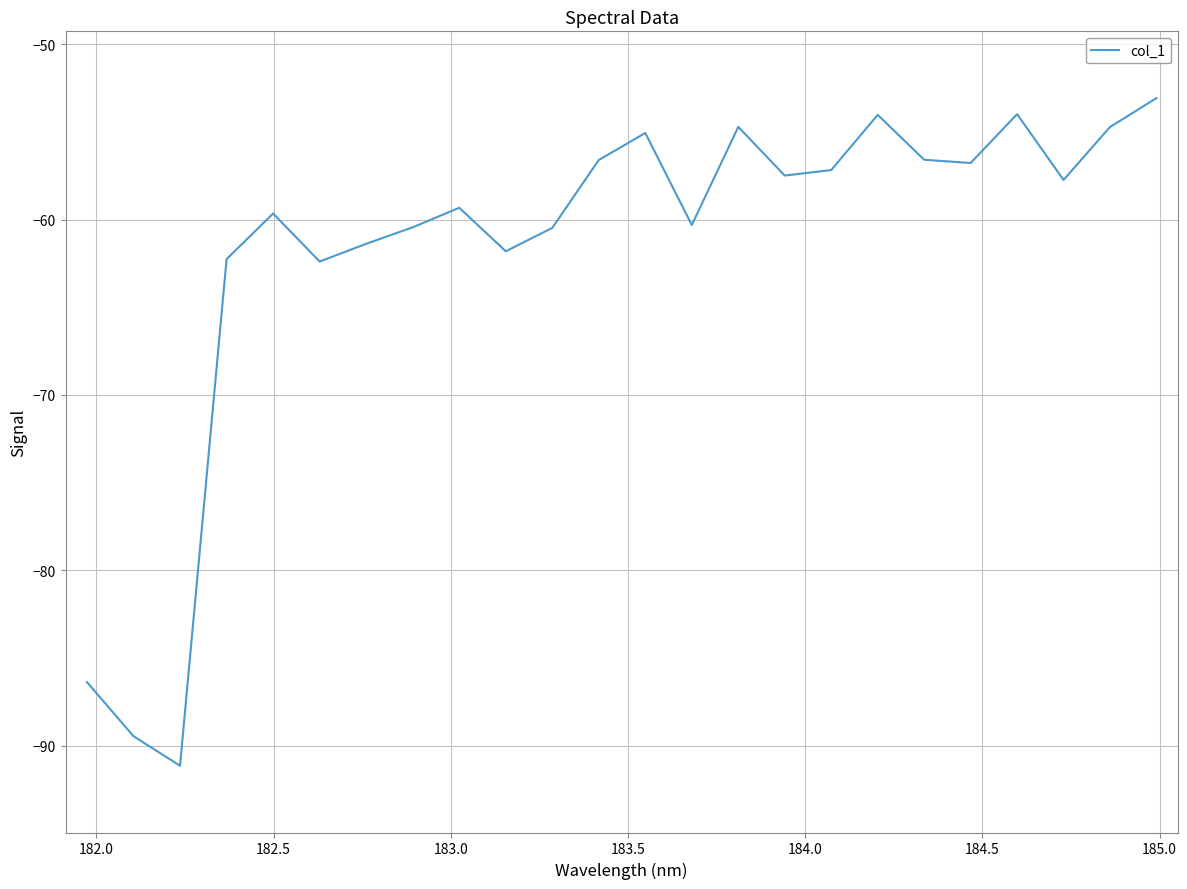

What is the difference between the second highest and minimum values?

37.2